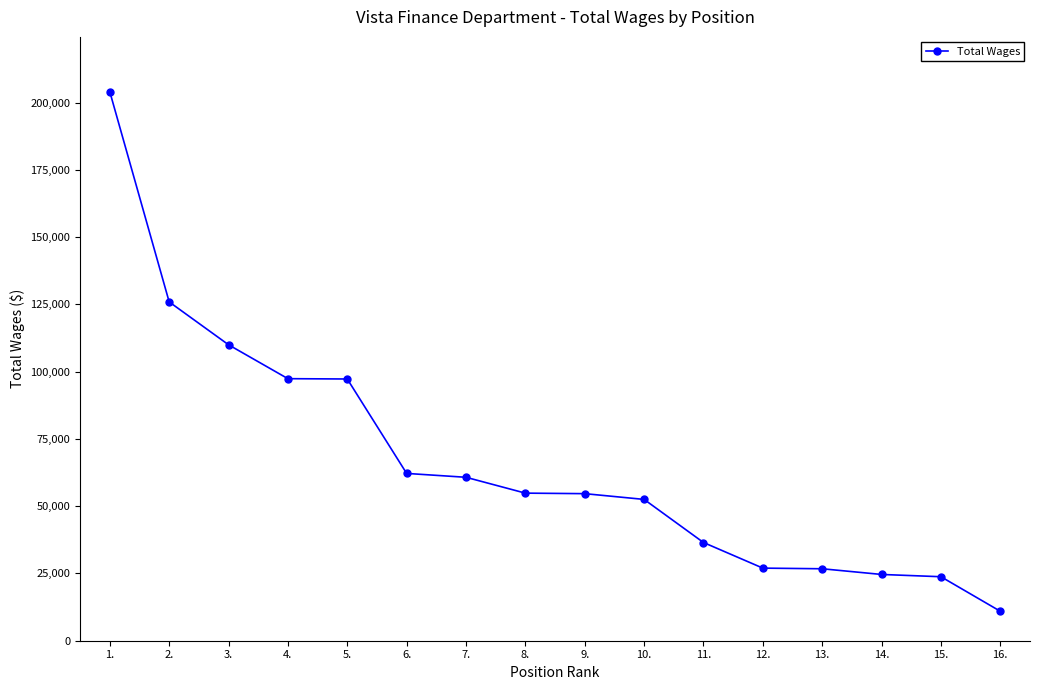

What is the smallest value displayed?

10947